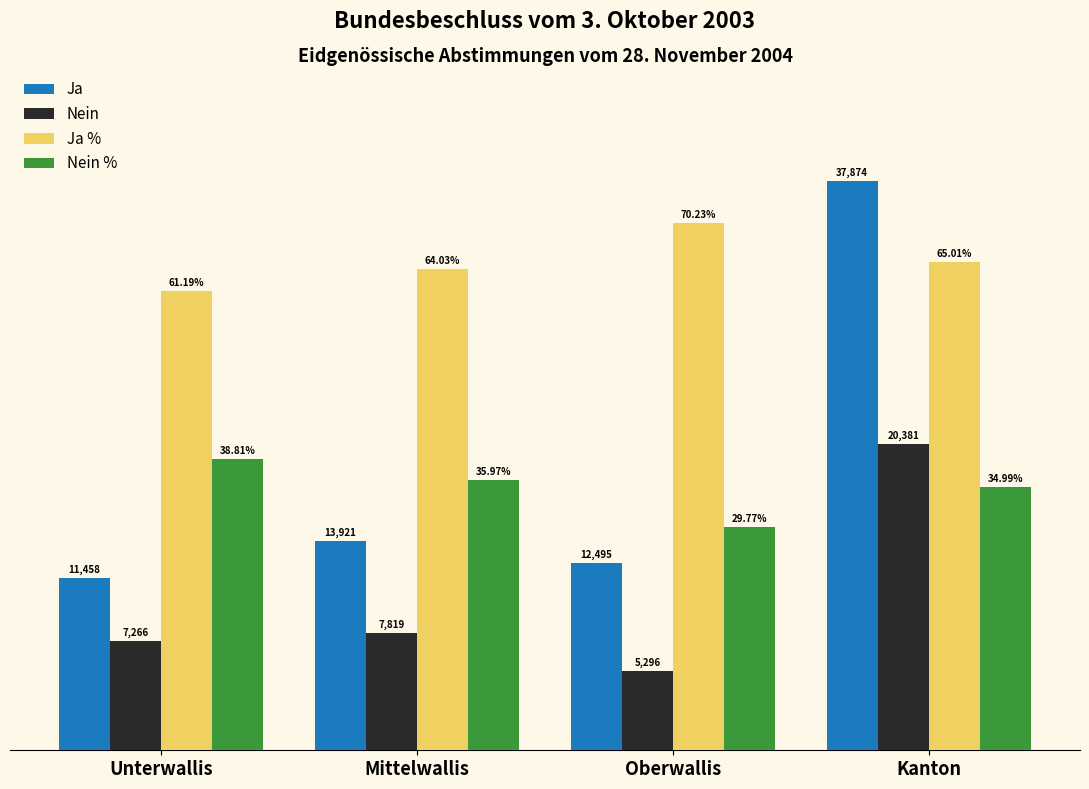

Rank the categories by Ja % value from lowest to highest.

Unterwallis, Mittelwallis, Kanton, Oberwallis